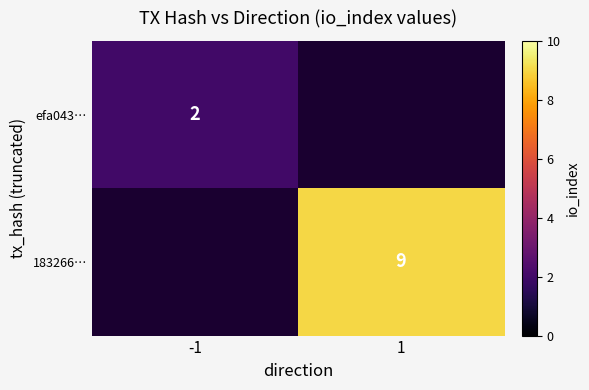

The value of 183266… at 1 is 9. True or false?

True